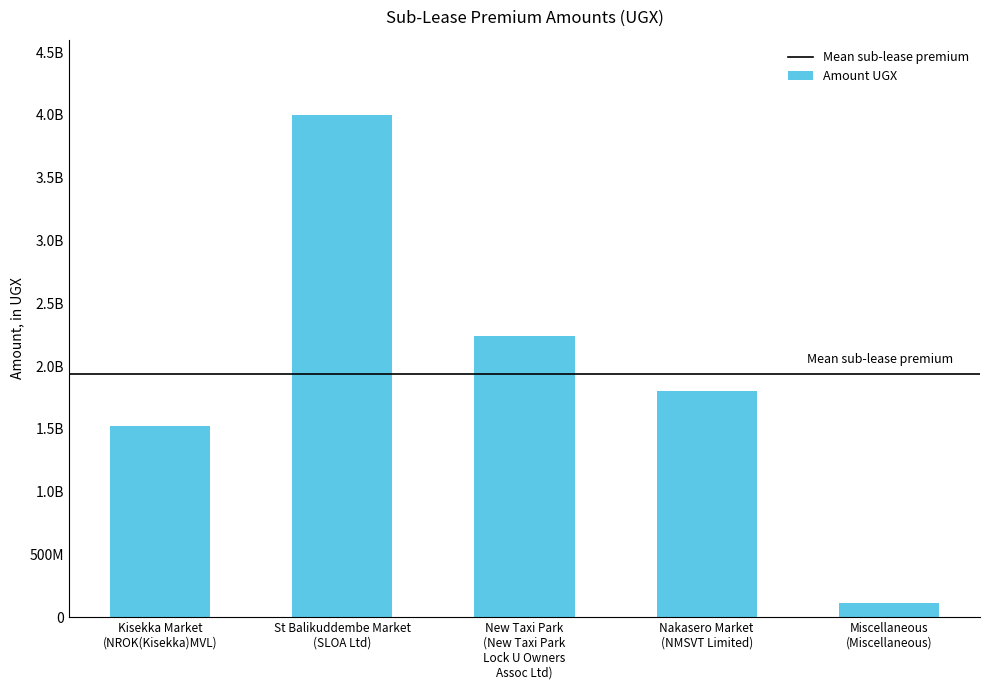

Does the chart contain any negative values?

No